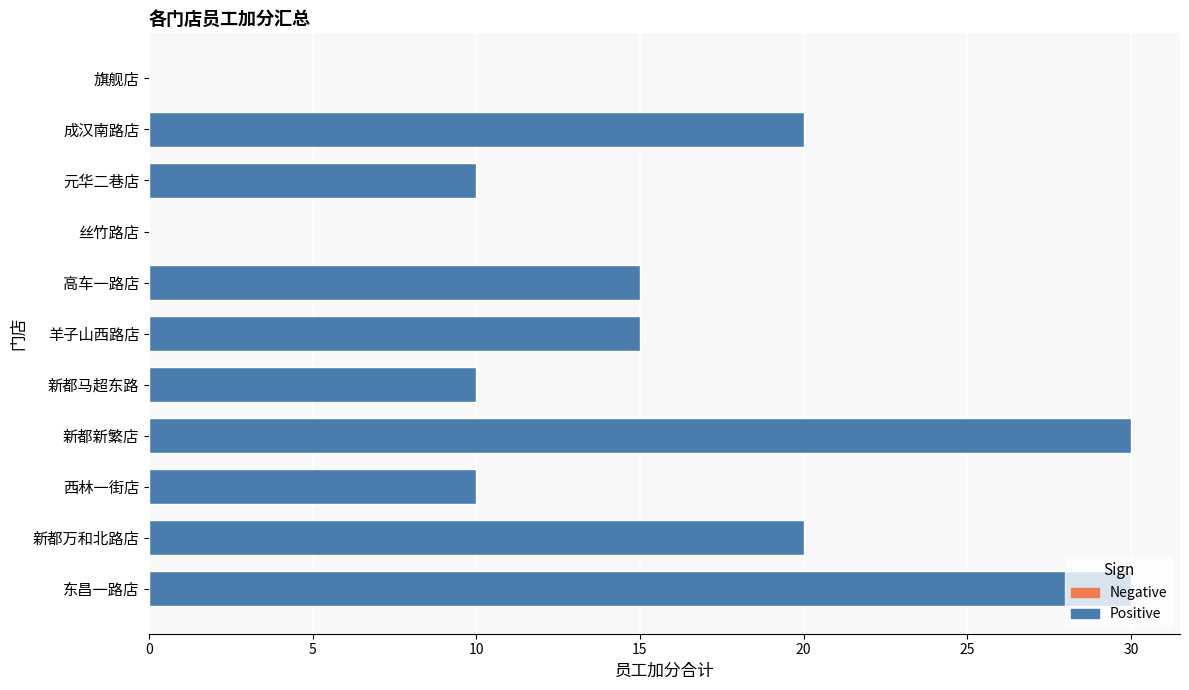

What is the sum of all values?

160